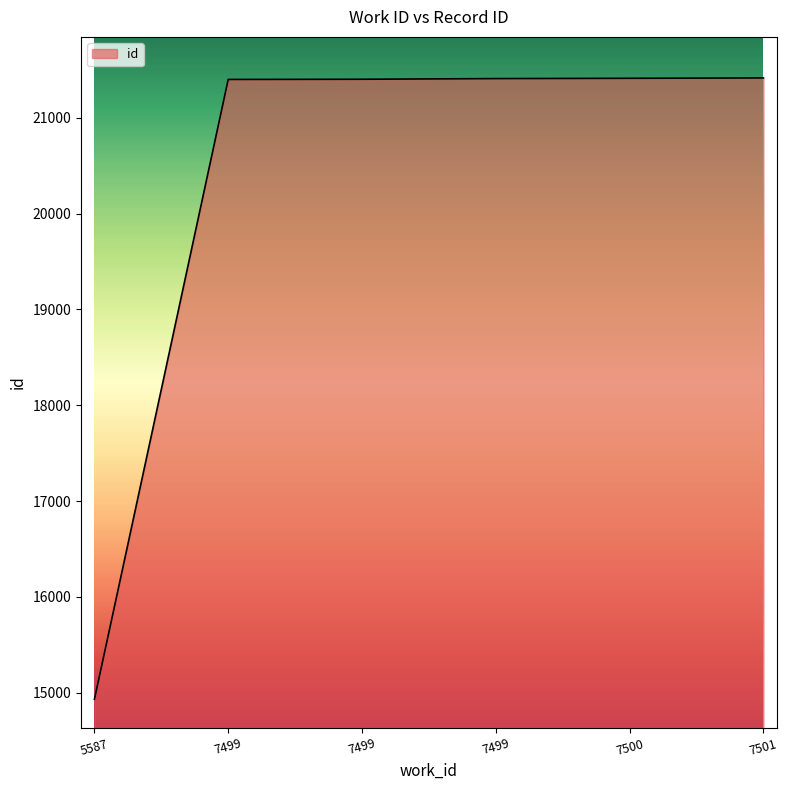

How many values are below 21411?

3